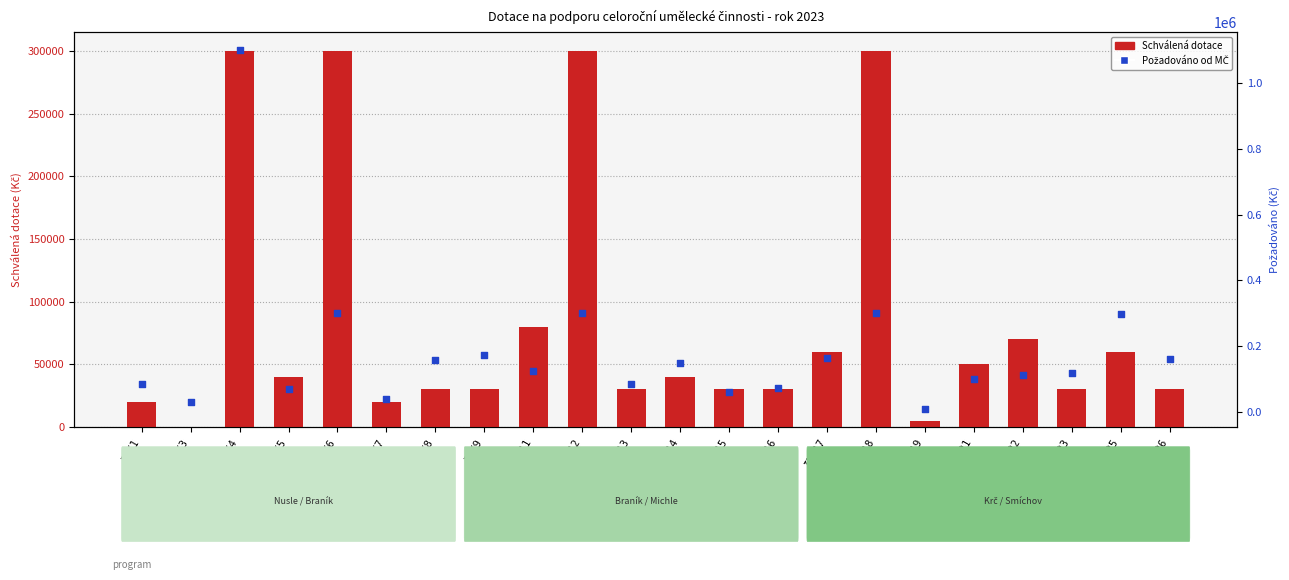

What are all the series names shown in the legend?

Schválená dotace, Požadováno od MČ